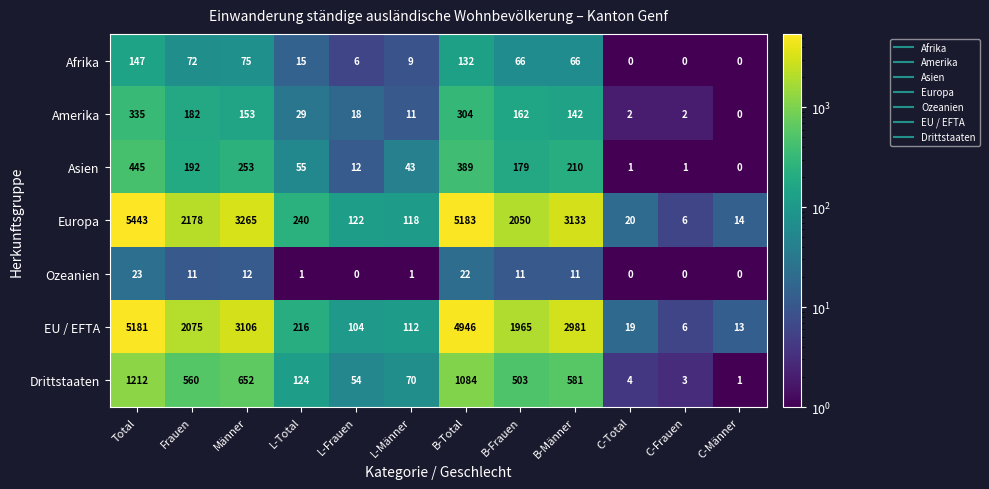

At which label does Ozeanien reach its peak?

Total